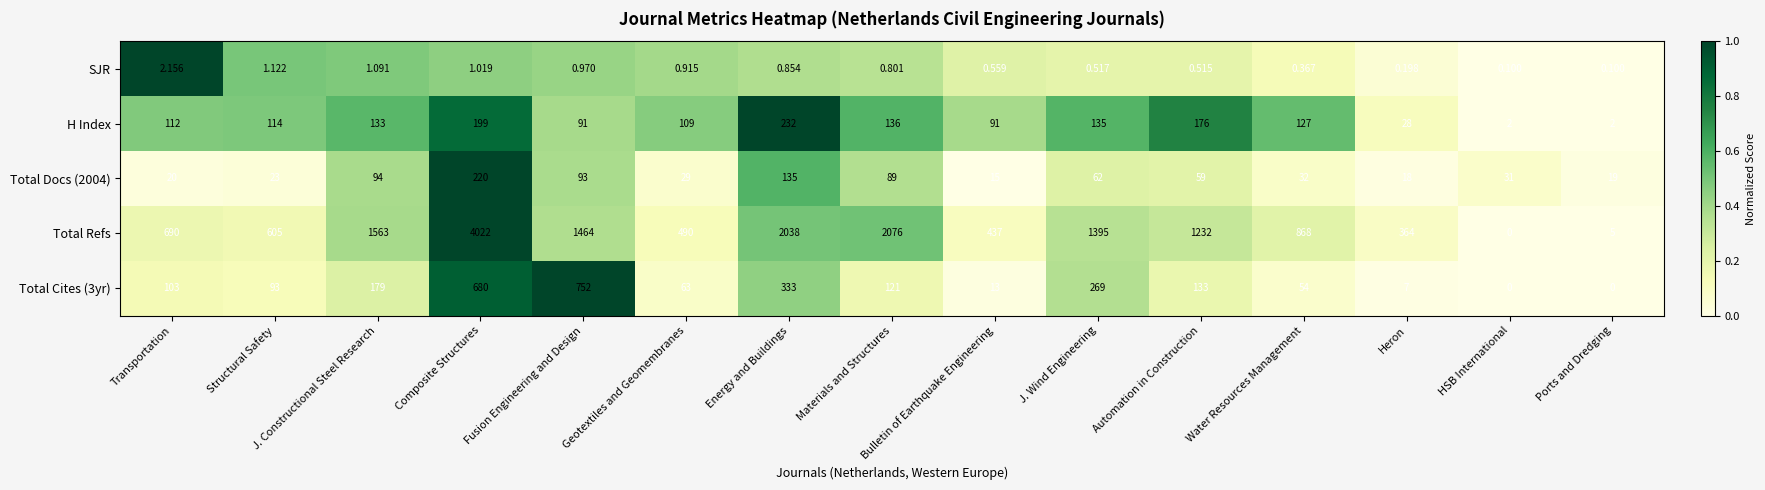

What is the total value across all series at J. Wind Engineering?

1861.5